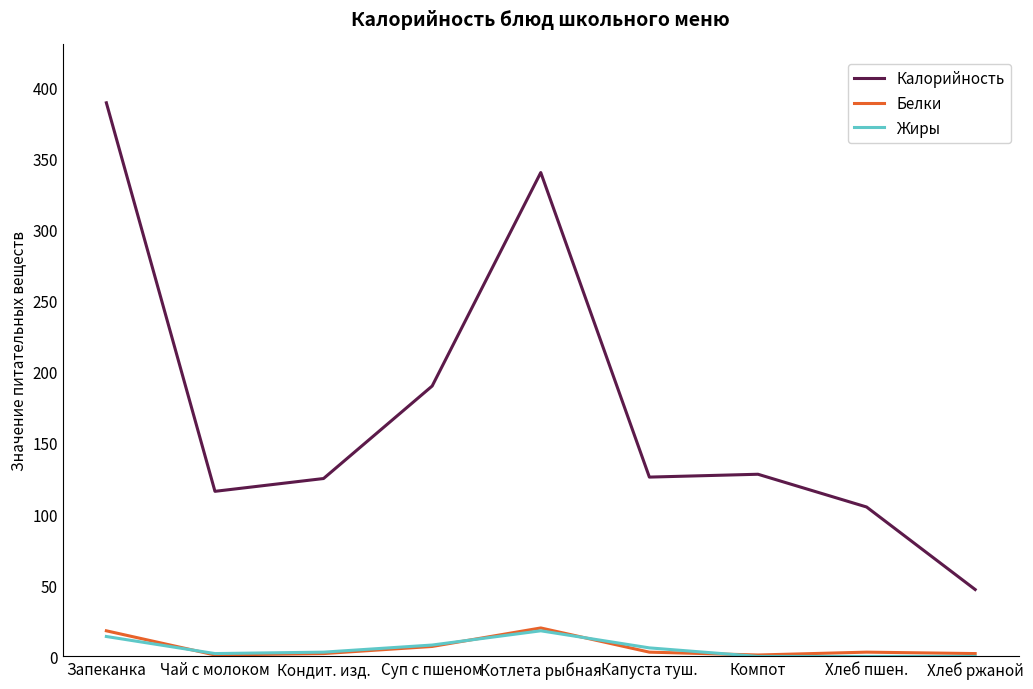

Which series has the largest total across all categories?

Калорийность